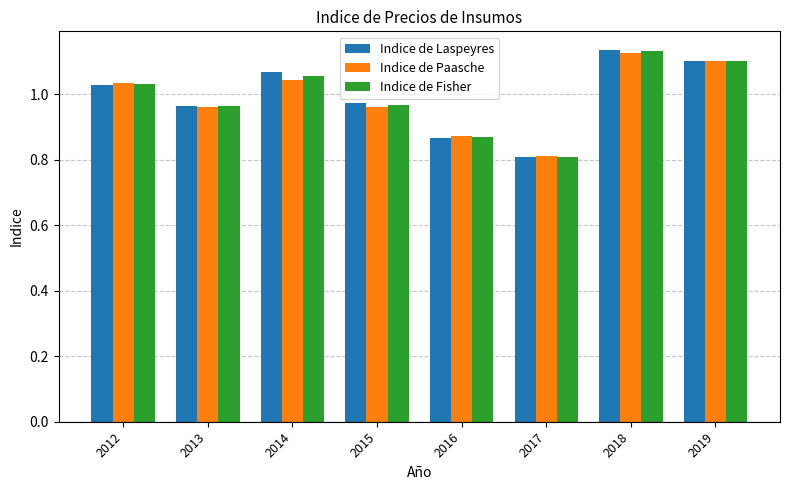

What is the sum of the Indice de Paasche values at 2018 and 2017?

1.9